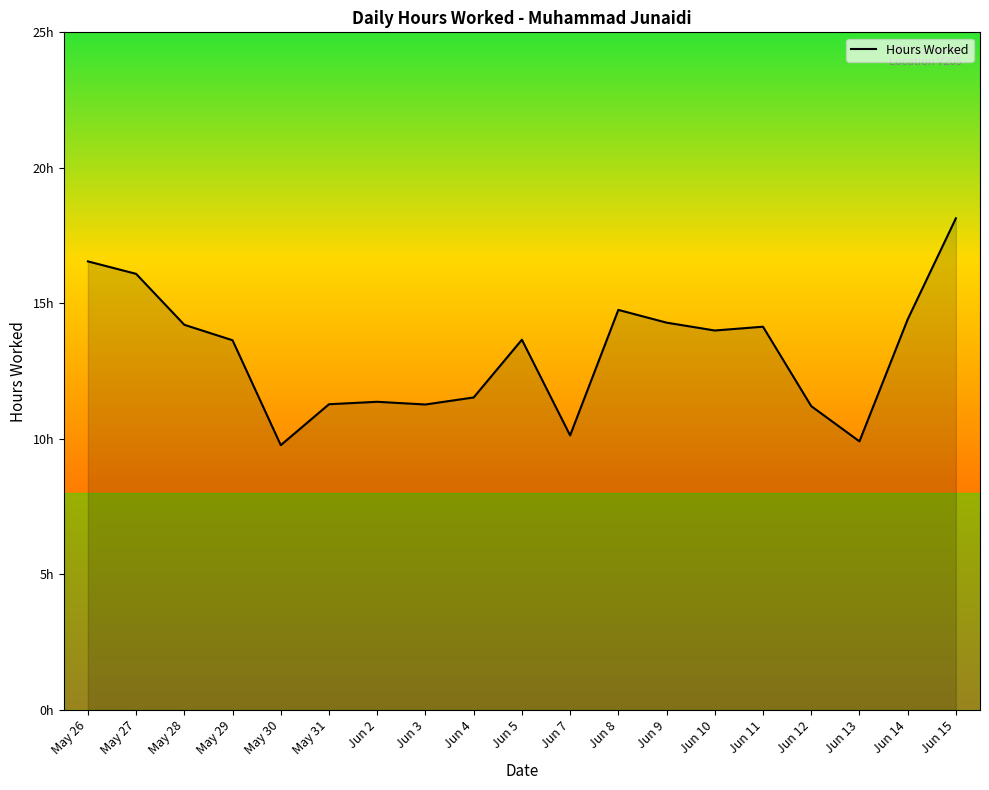

At which label is the value closest to 13?

May 29